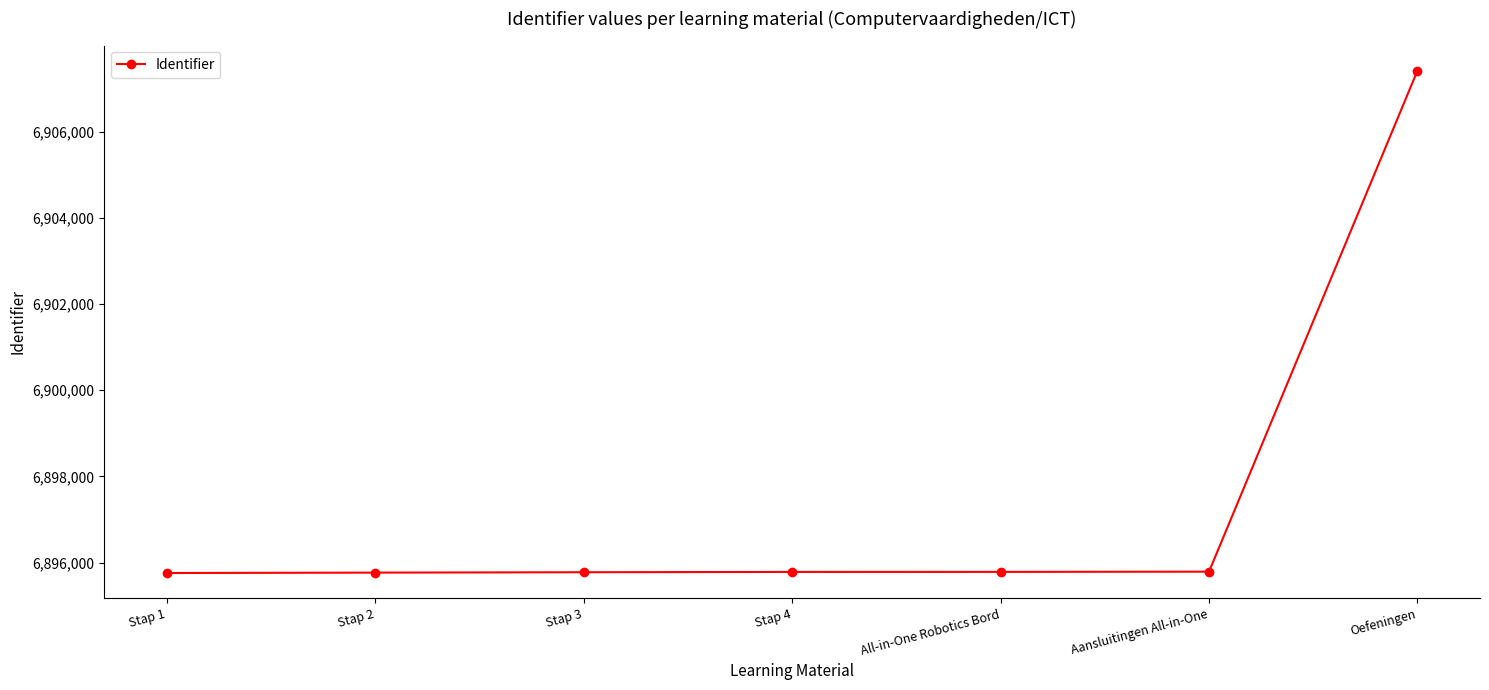

Read the value at Stap 1.

6895758